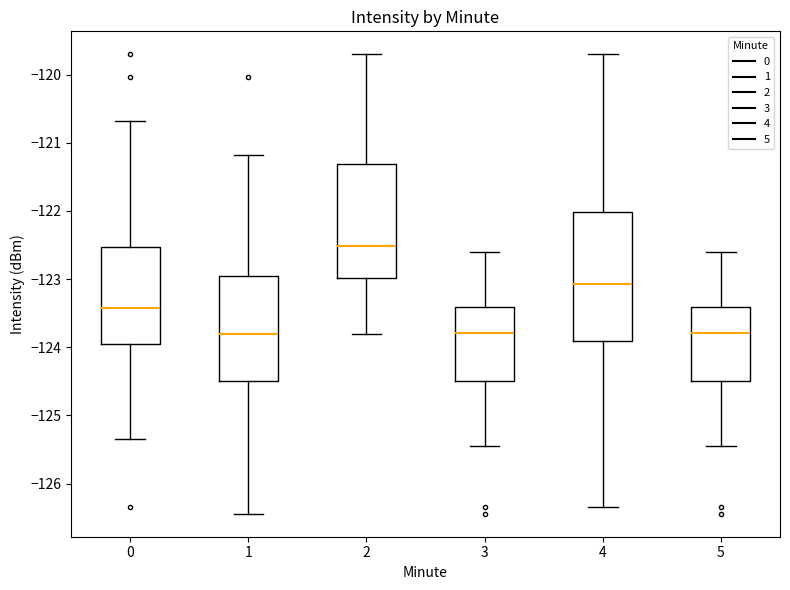

Which box has the highest median line?

2